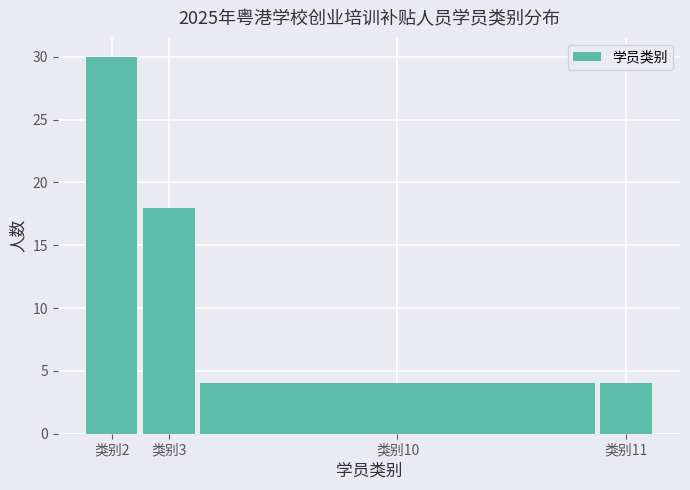

Reading left to right, list all the values displayed in this chart.

30	18	4	4